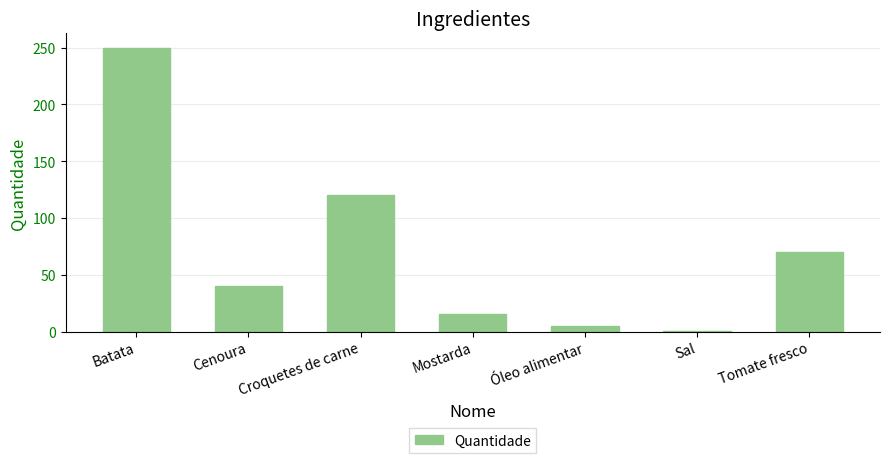

What is the ratio of the value at Tomate fresco to the value at Croquetes de carne?

0.6